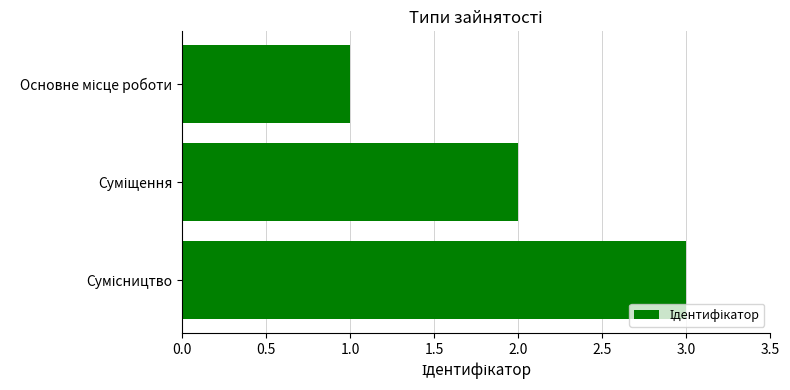

How many distinct data groups are displayed?

1